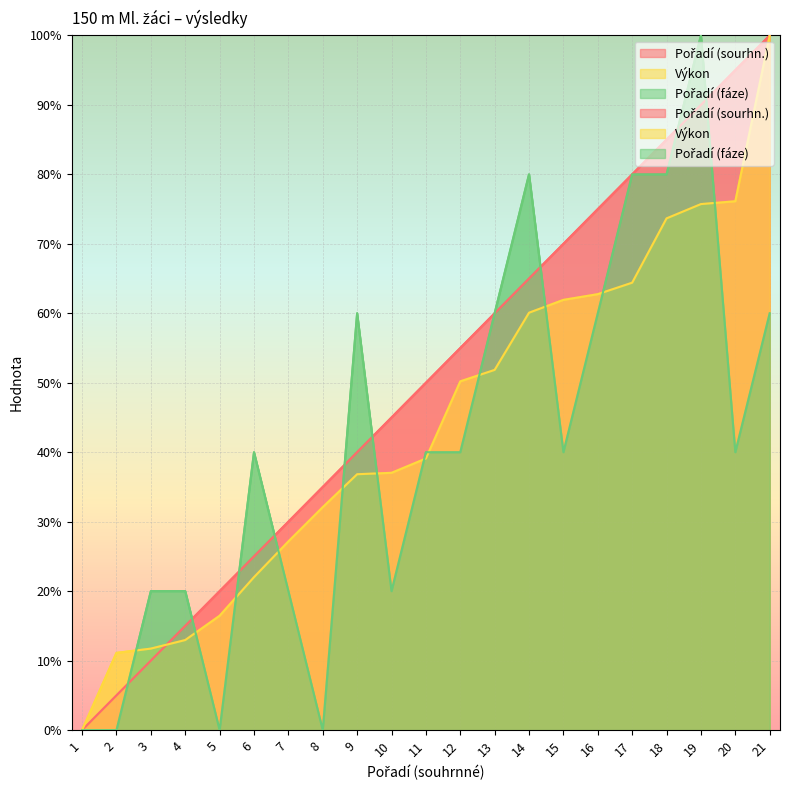

What is the difference between the highest and lowest values at 9?

23.2